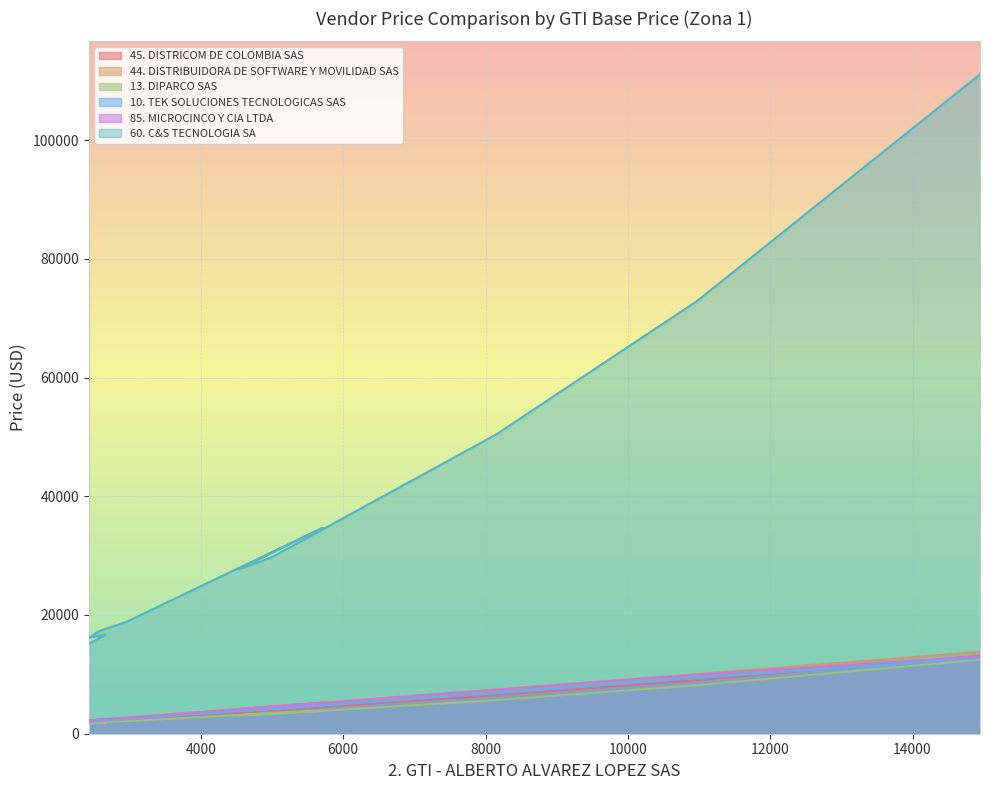

The value of 10. TEK SOLUCIONES TECNOLOGICAS SAS at ETP-WS-4 is 3223. True or false?

False